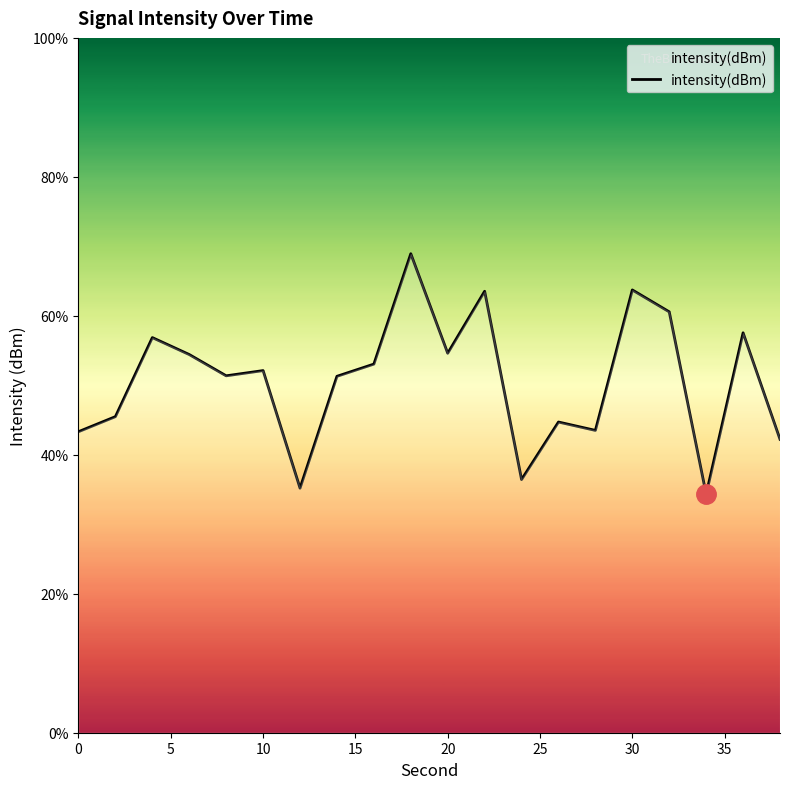

What is the difference between the maximum and minimum values?

34.6